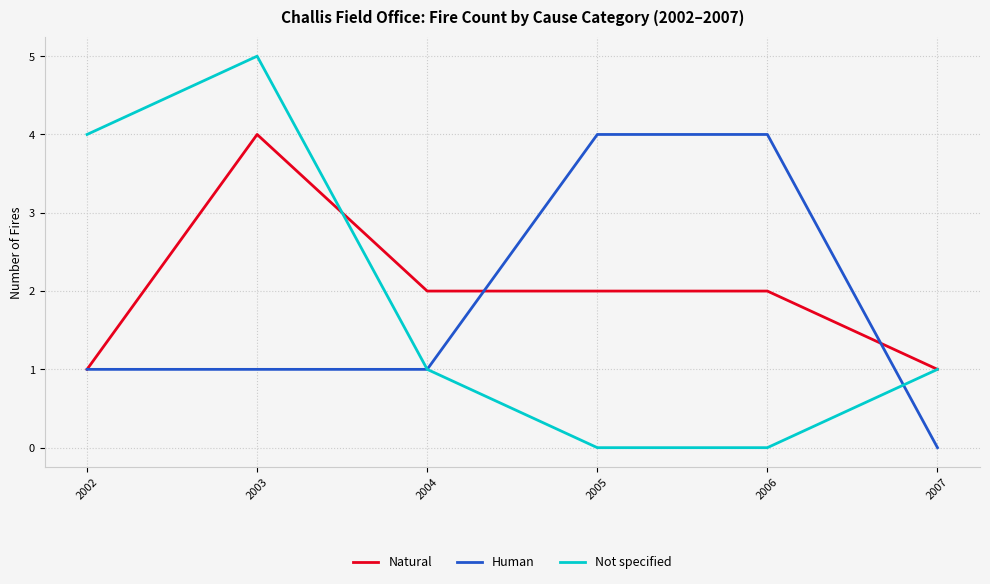

After their last crossing, which series has the higher values: Human or Natural?

Natural